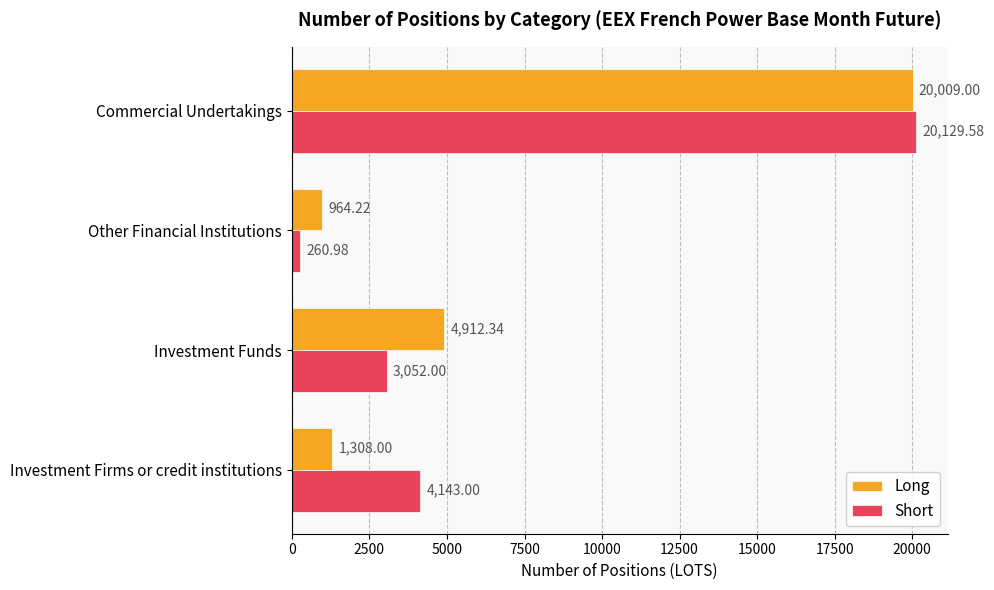

Where is Short nearest to the value 10195?

Investment Firms or credit institutions